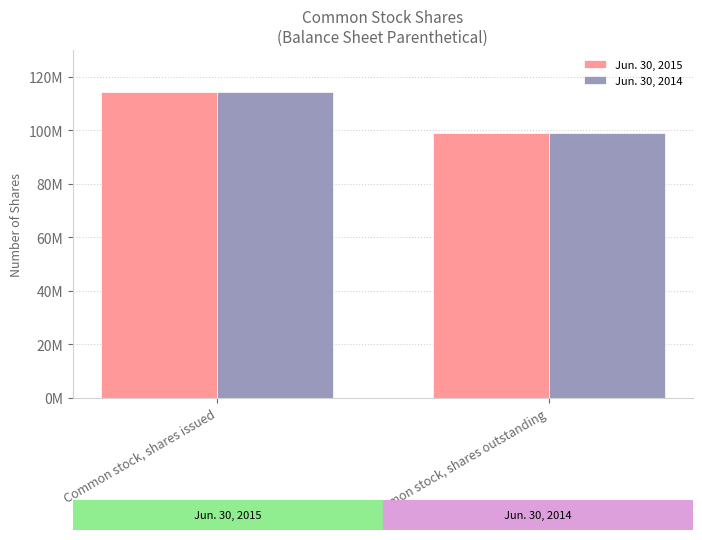

What are all the series names shown in the legend?

Jun. 30, 2015, Jun. 30, 2014